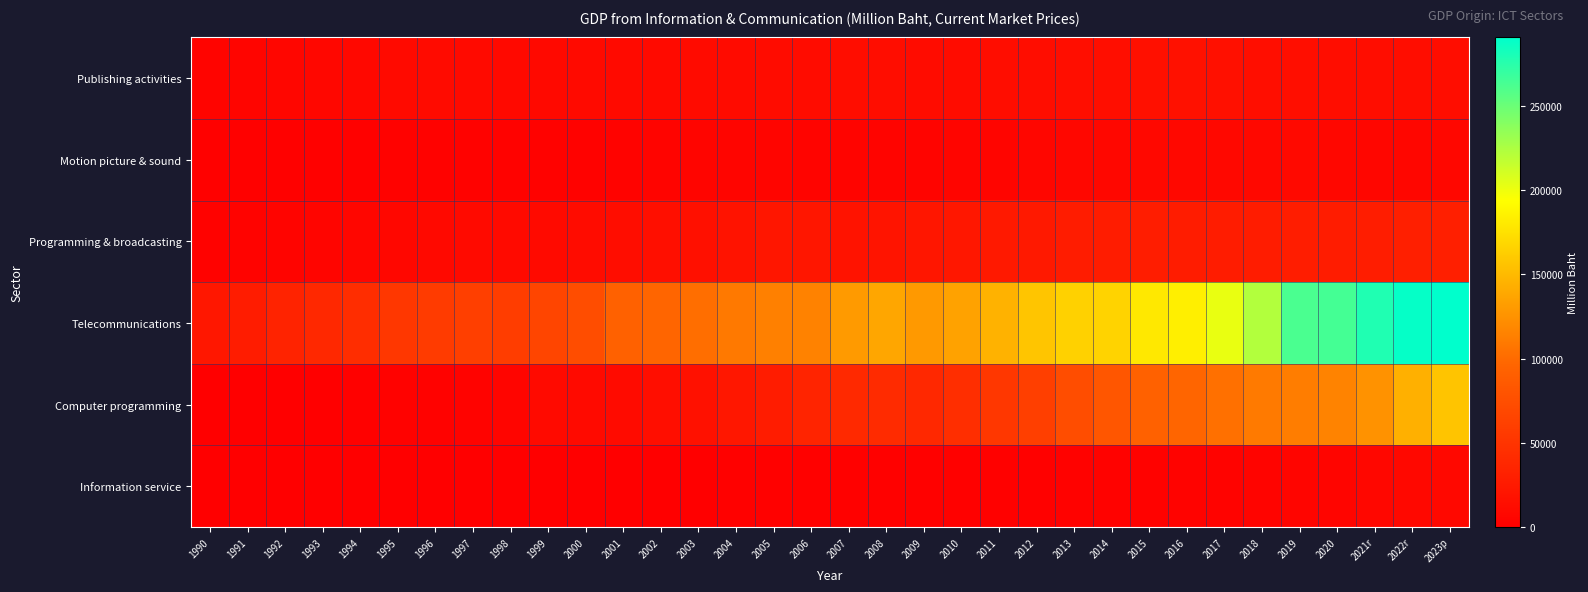

At which category is the sum across all series the highest?

2023p